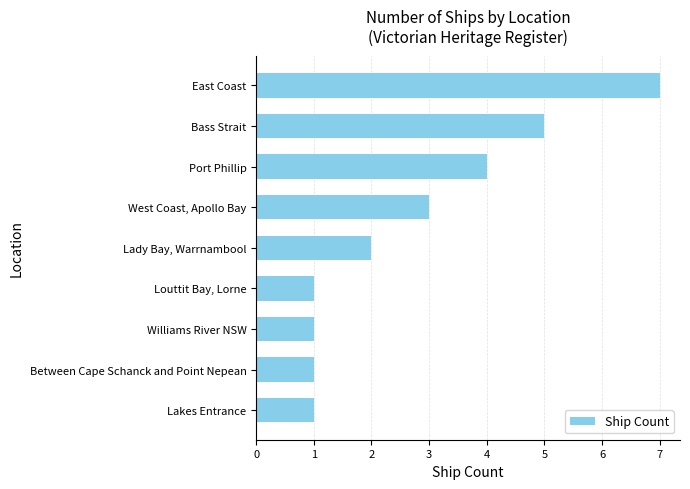

Which label corresponds to the largest value in the chart?

East Coast